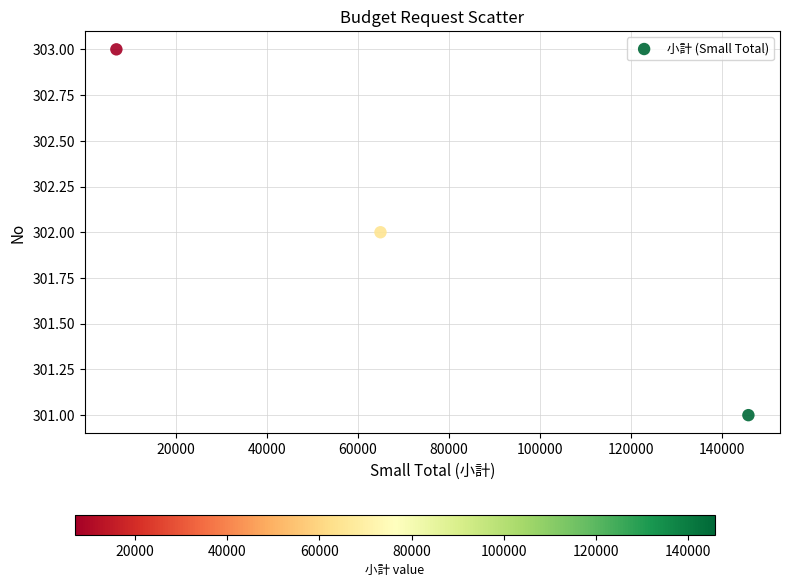

What is the range of X values (max minus min)?

138800